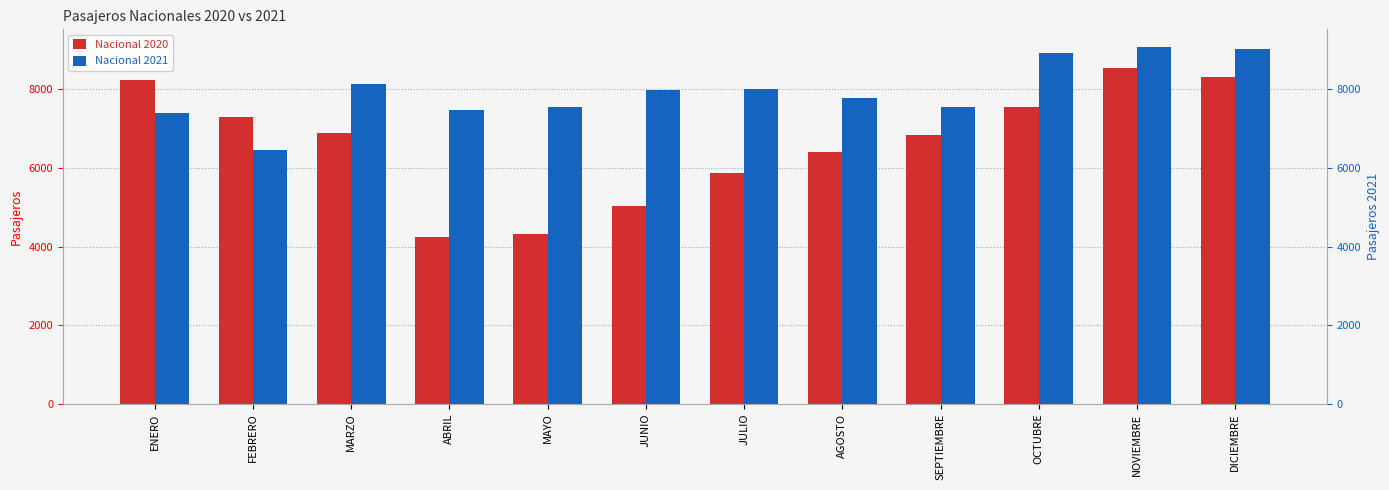

What is the label of the 4th bar from the right?

SEPTIEMBRE